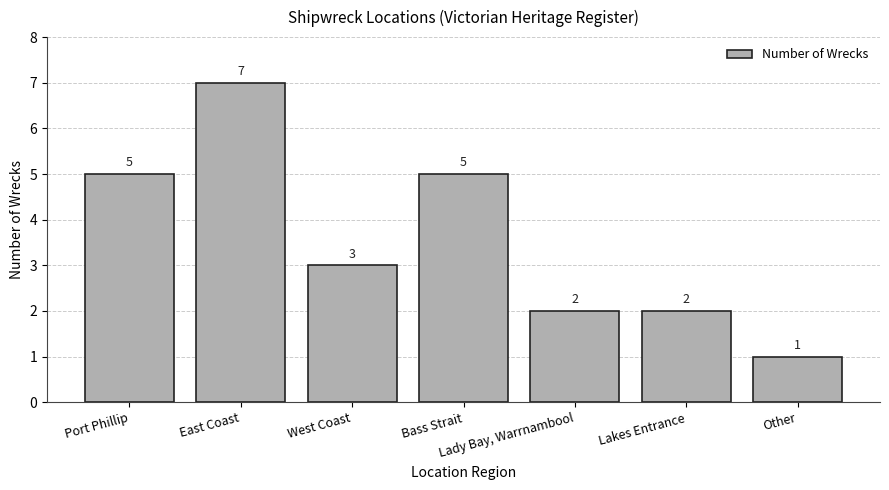

What is the difference between the values at Bass Strait and West Coast?

2